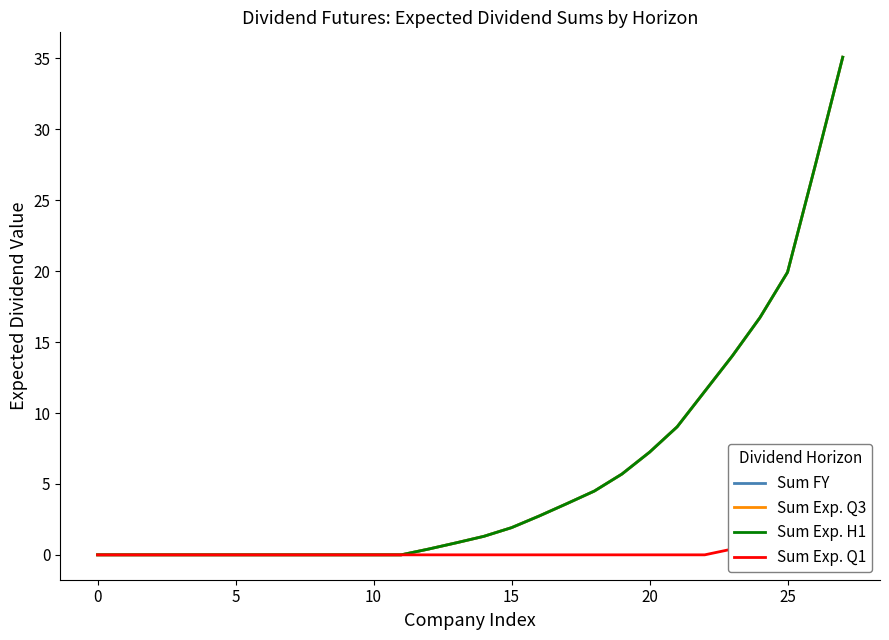

What are all the series names shown in the legend?

Sum FY, Sum Exp. Q3, Sum Exp. H1, Sum Exp. Q1